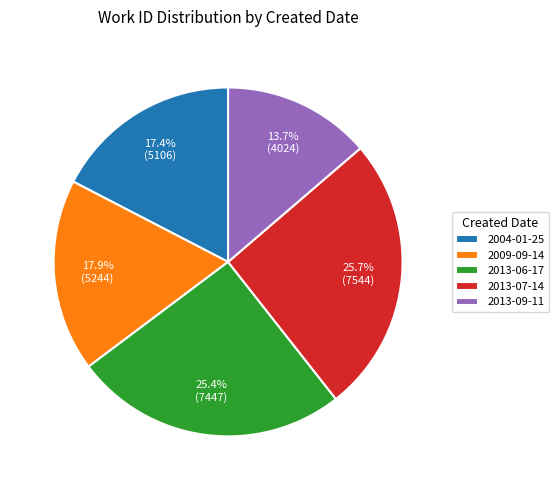

How many slices are in this pie chart?

5